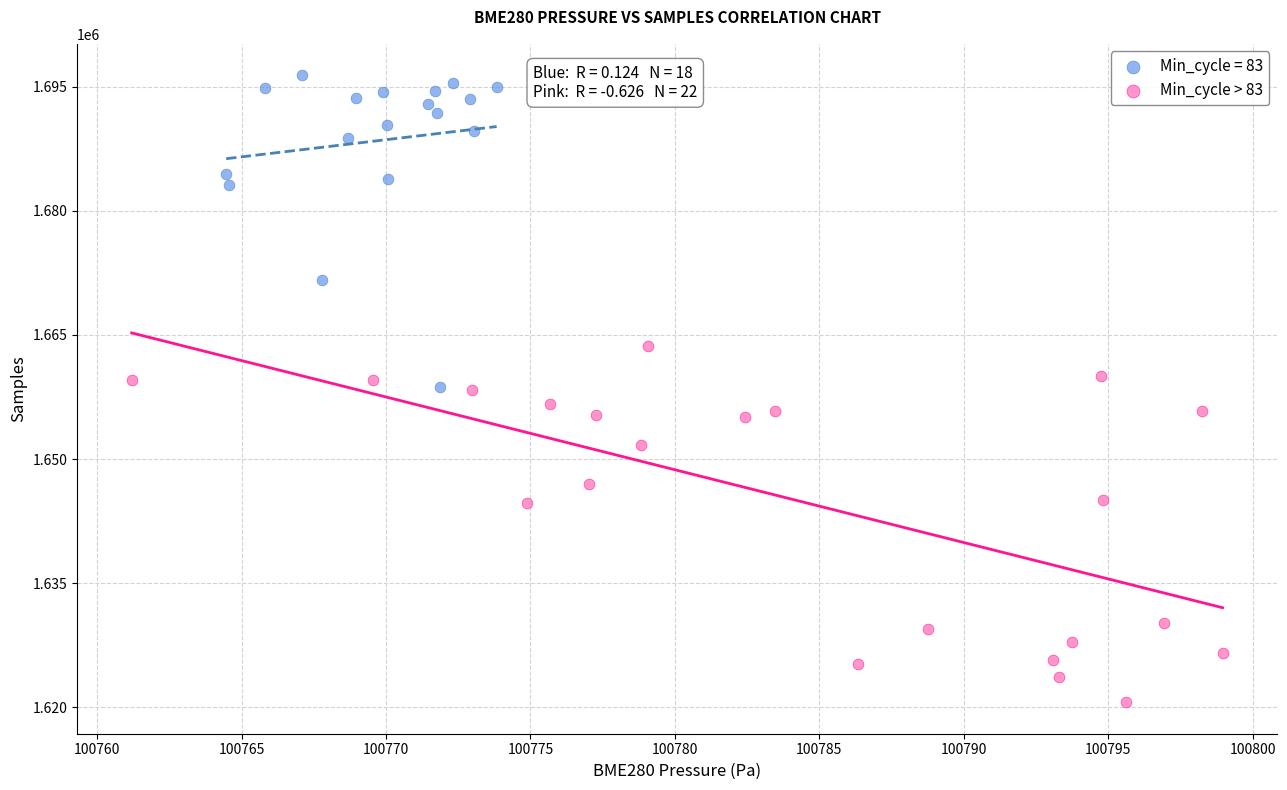

Which series contains the lowest Y value?

Min_cycle > 83